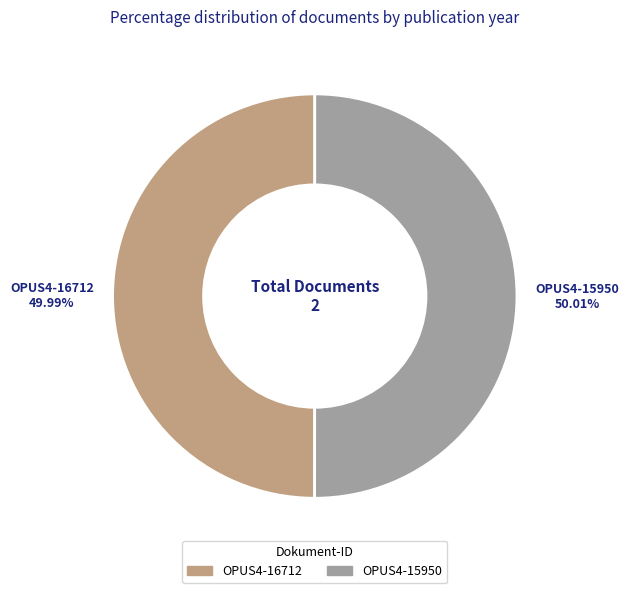

What percentage is the OPUS4-16712 slice, to the nearest percent?

50%